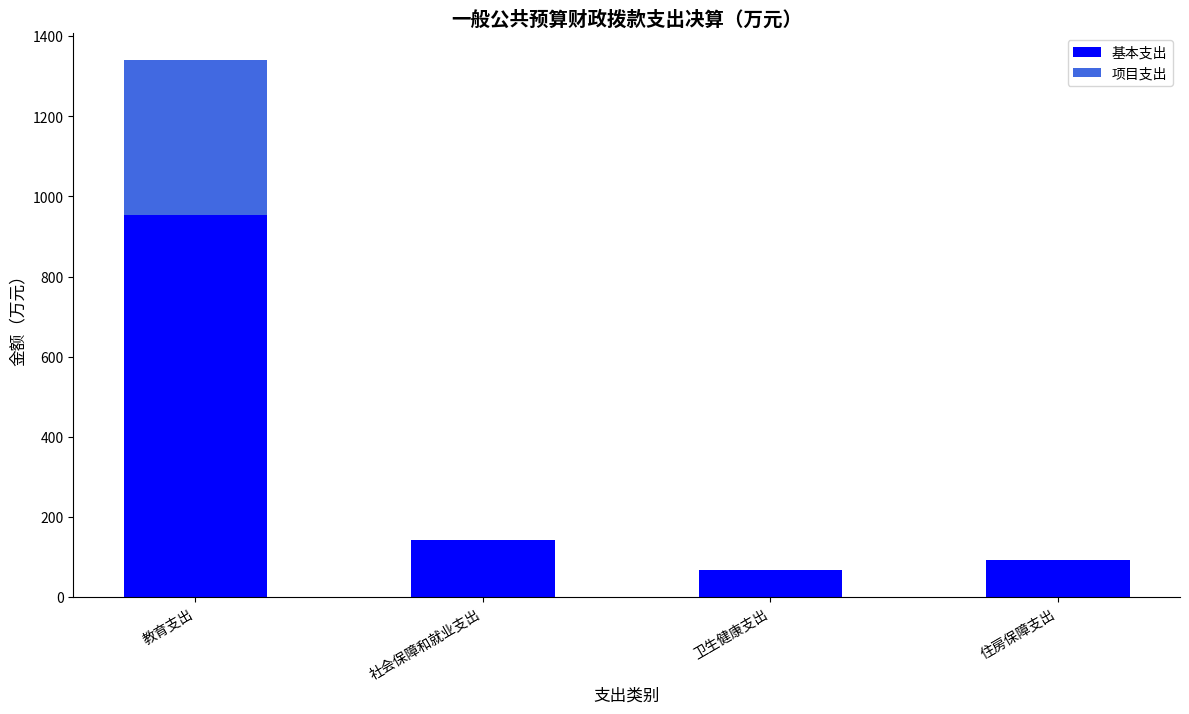

What is the total value across all series at 住房保障支出?

91.5